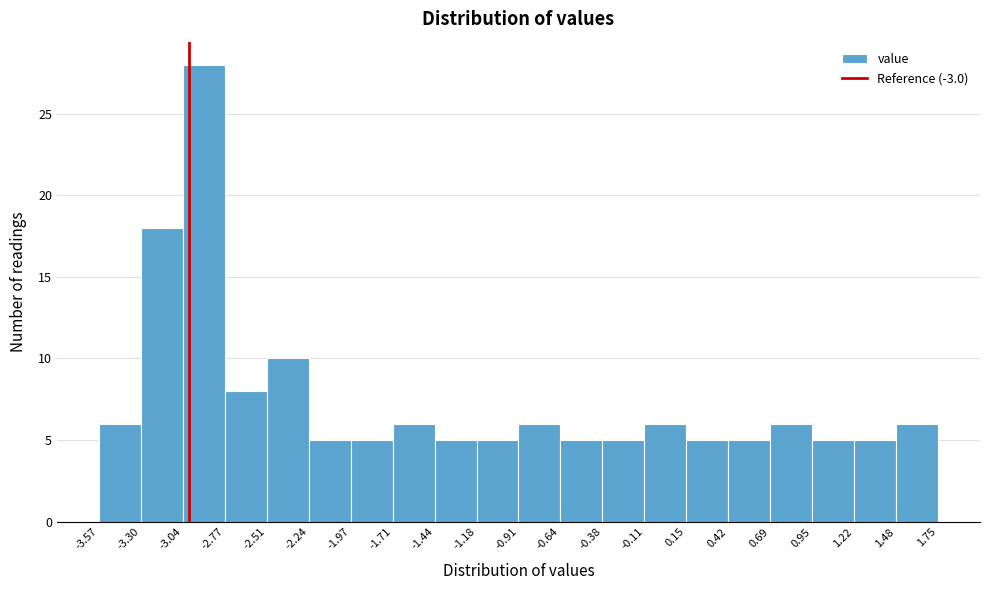

What is the height of the bar covering 0.42 to 0.69 on the x-axis? The values are not printed on the chart, so give them approximately, as read against the axis.

5